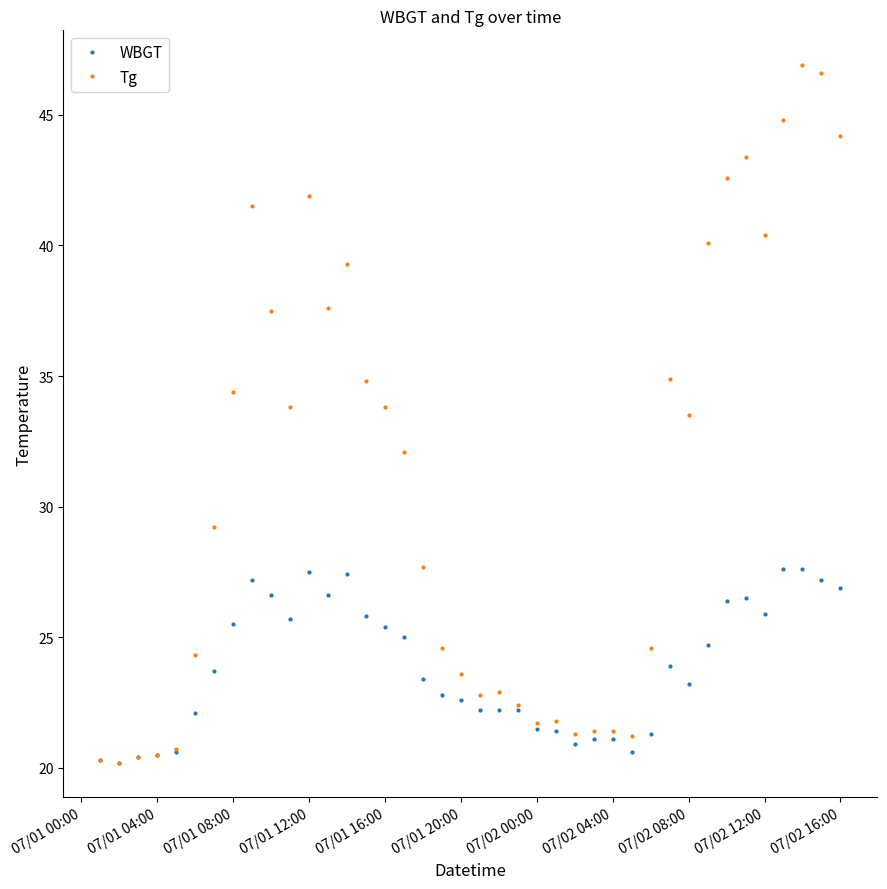

At how many categories does at least one series exceed 43?

5